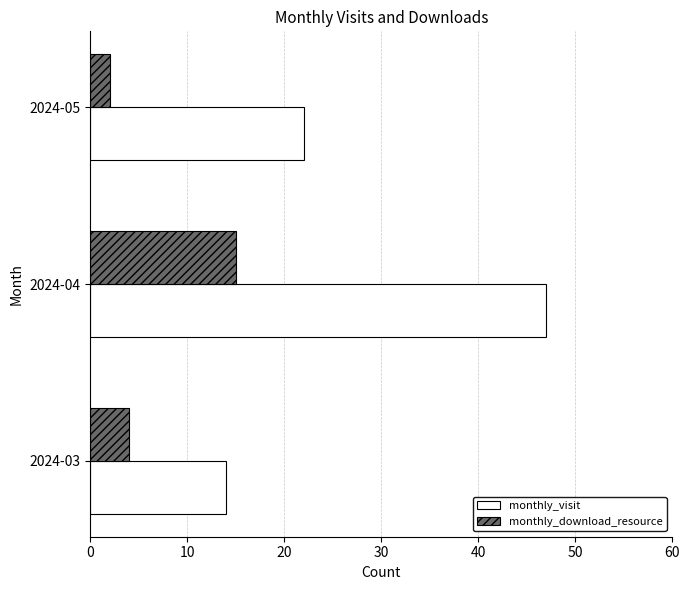

Rank the categories by monthly_download_resource value from highest to lowest.

2024-04, 2024-03, 2024-05